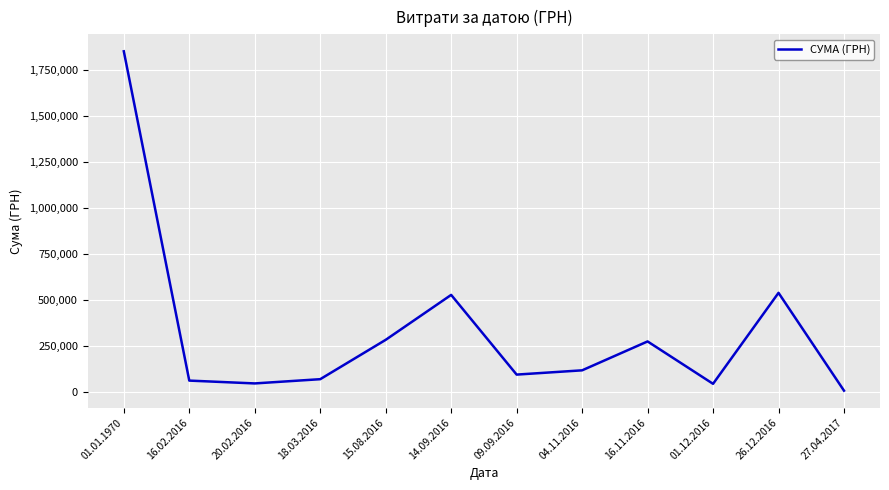

Which label corresponds to the smallest value in the chart?

27.04.2017